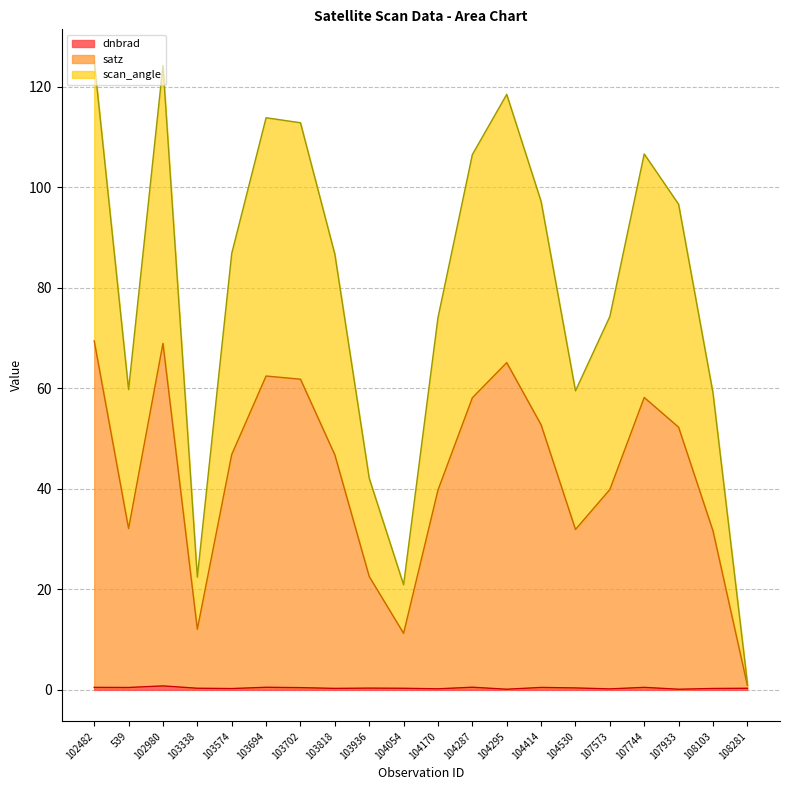

True or false: dnbrad has more than 2 interior local peaks.

True